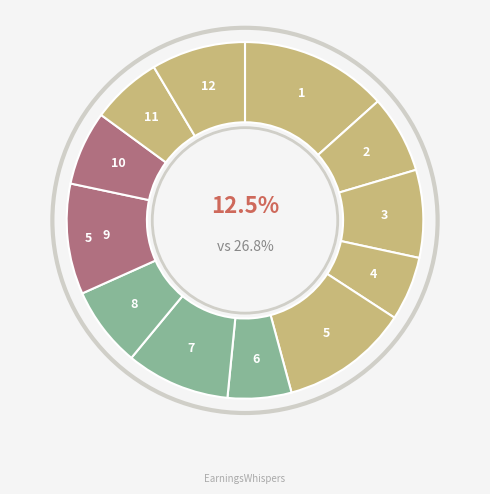

Is it true that 2/2_epoch_63 is 17% of the pie?

False